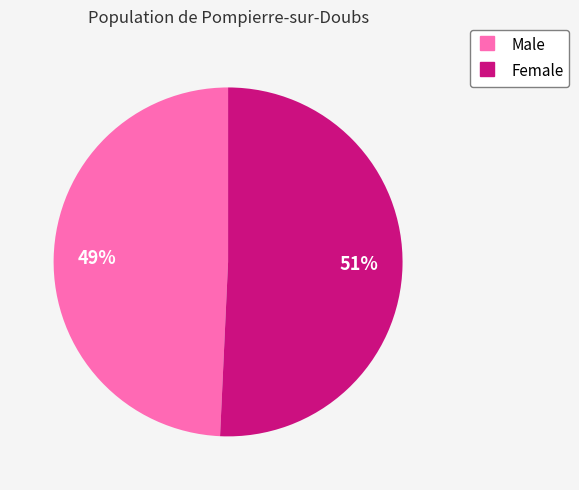

To the nearest percent, what is the average slice percentage?

50%